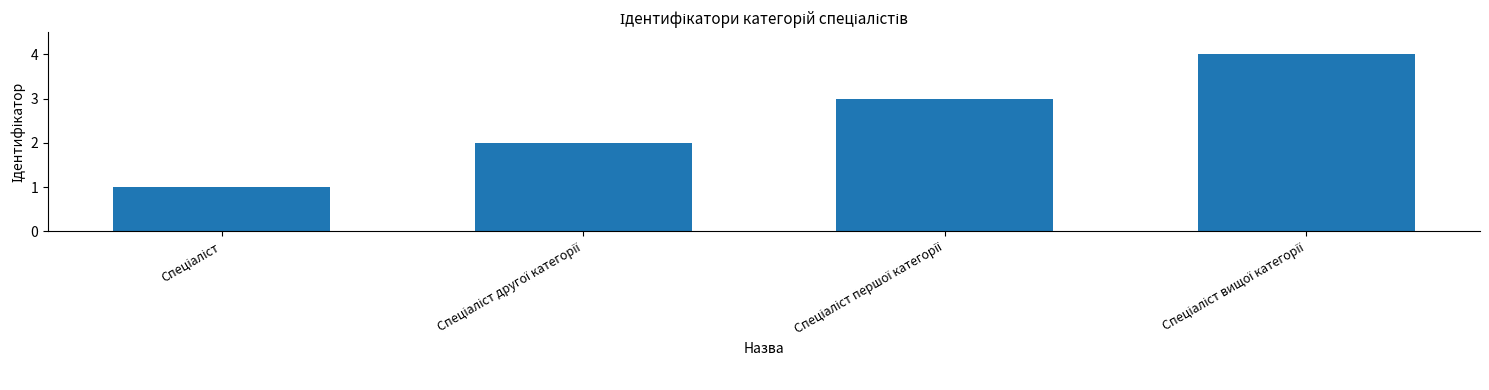

What is the greatest value displayed?

4